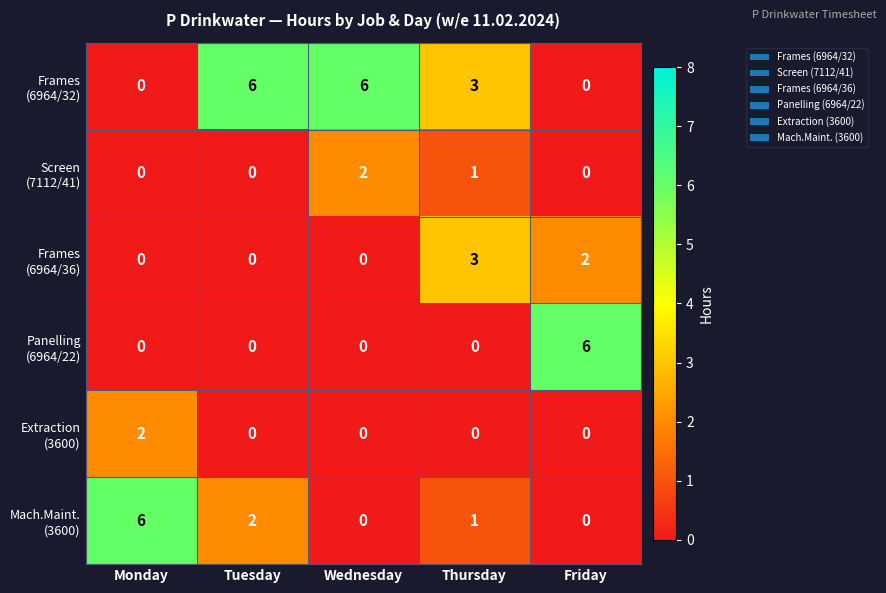

What is the spread (max minus min) of values at Thursday?

3